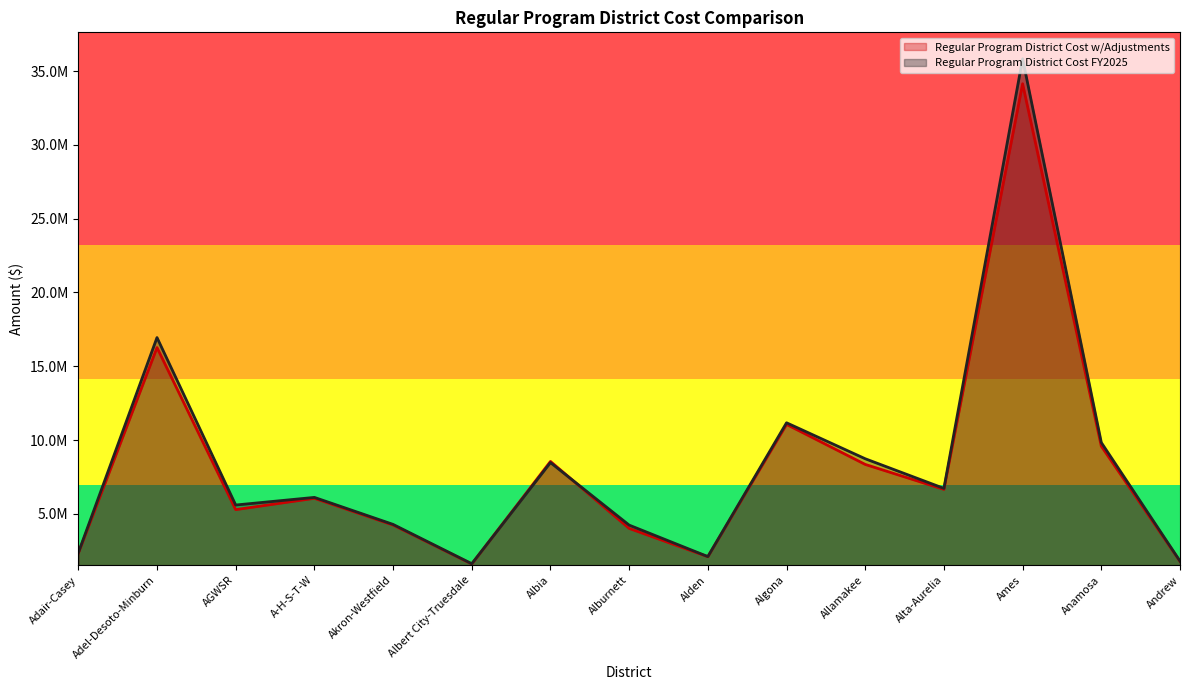

The Regular Program District Cost w/Adjustments series shows 2102386 at Alden. True or false?

True